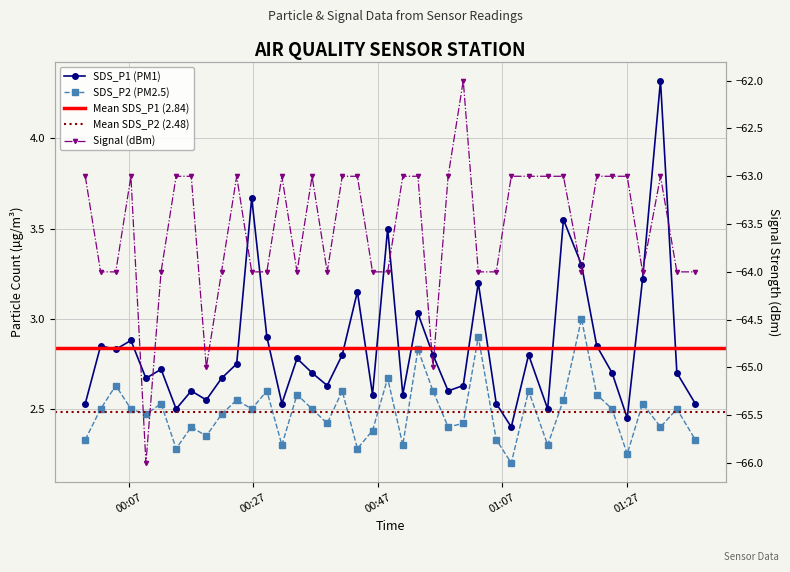

What is the value of the Signal point at the 31st from the left?

-63.0